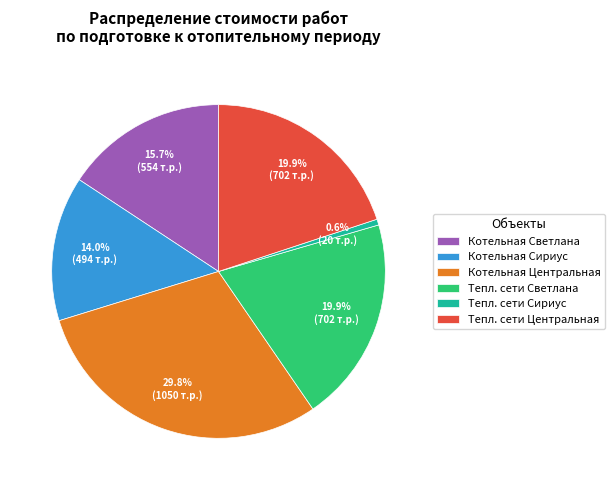

Is there any slice that represents more than half of the pie?

No